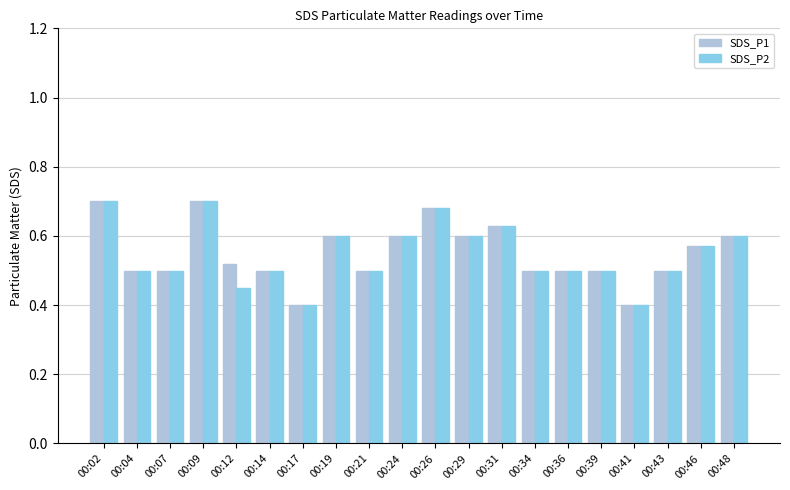

True or false: SDS_P2 has a value of 0.2 at 00:39.

False